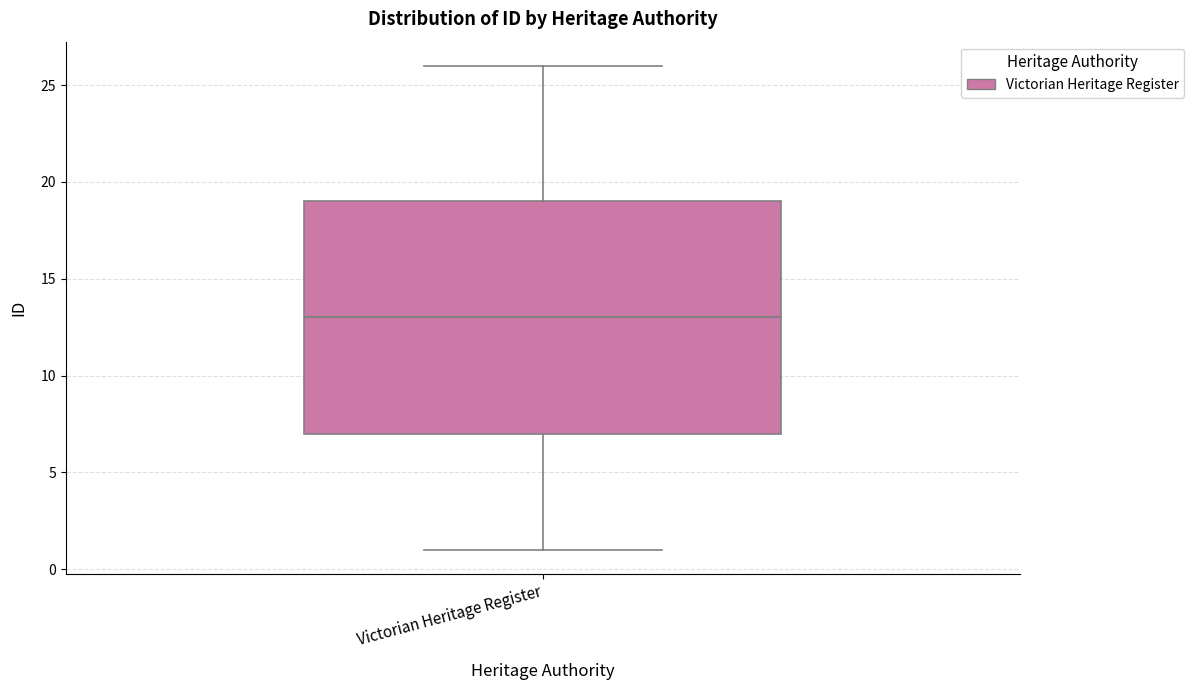

Where does the median line of the box for Victorian Heritage Register sit on the y-axis? The values are not printed on the chart, so give them approximately, as read against the axis.

13